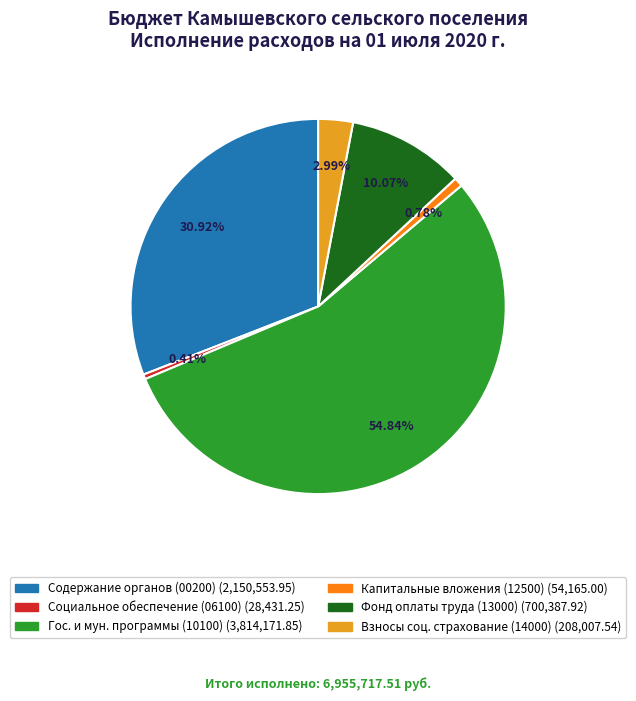

To the nearest percent, what is the difference between the largest and smallest slice percentages?

54%